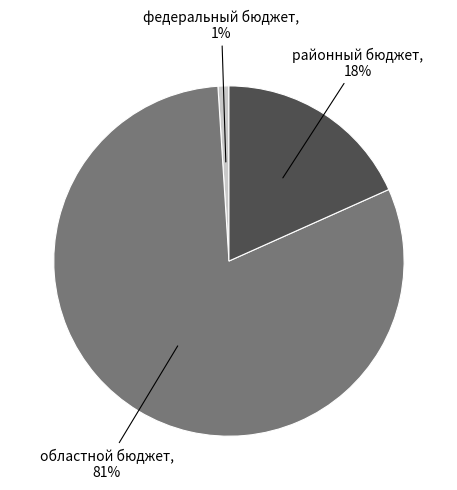

Is there a majority slice in this chart?

Yes